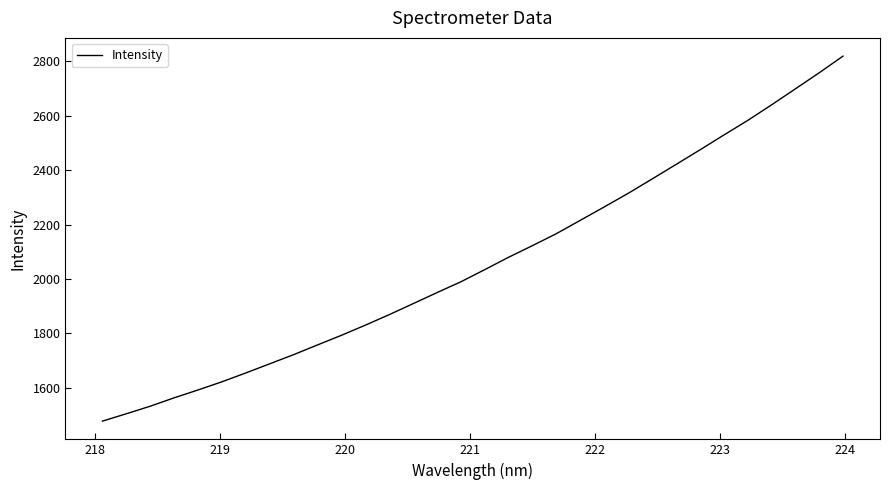

How many lines are shown in the chart?

1